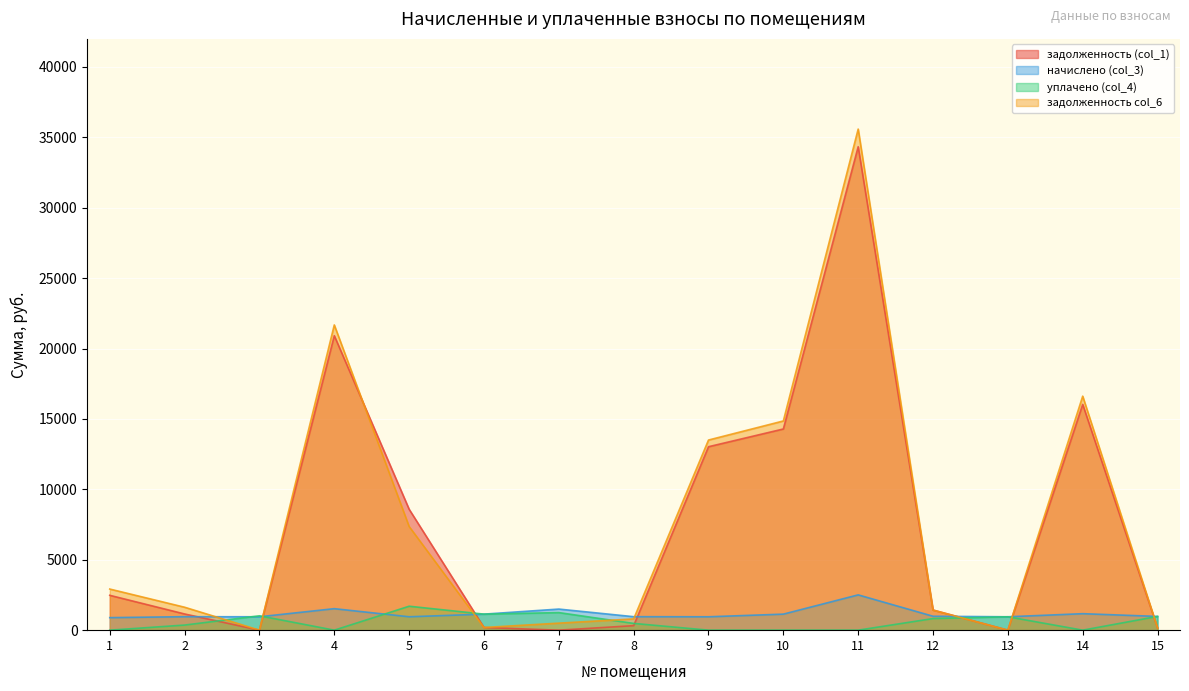

What is the sum of all начислено (col_3) values?

17550.4